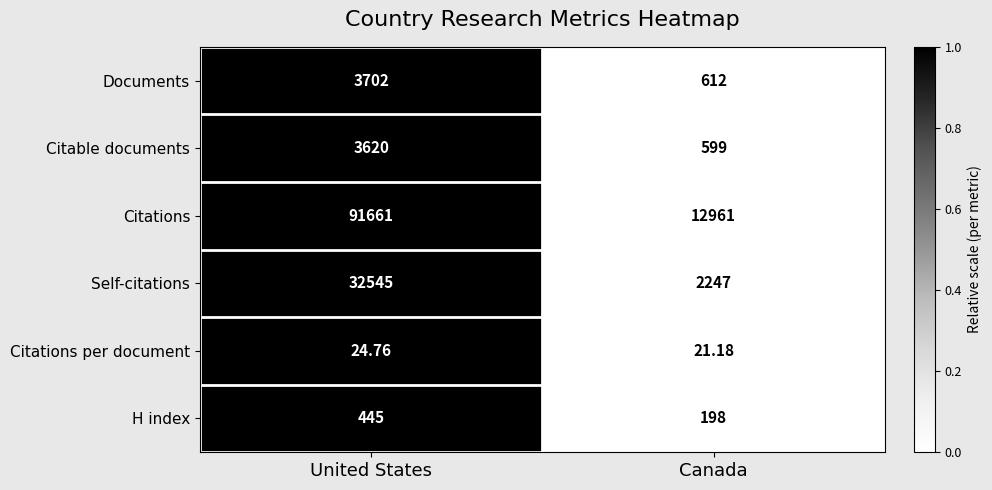

At which category does the chart reach its peak across all series?

United States